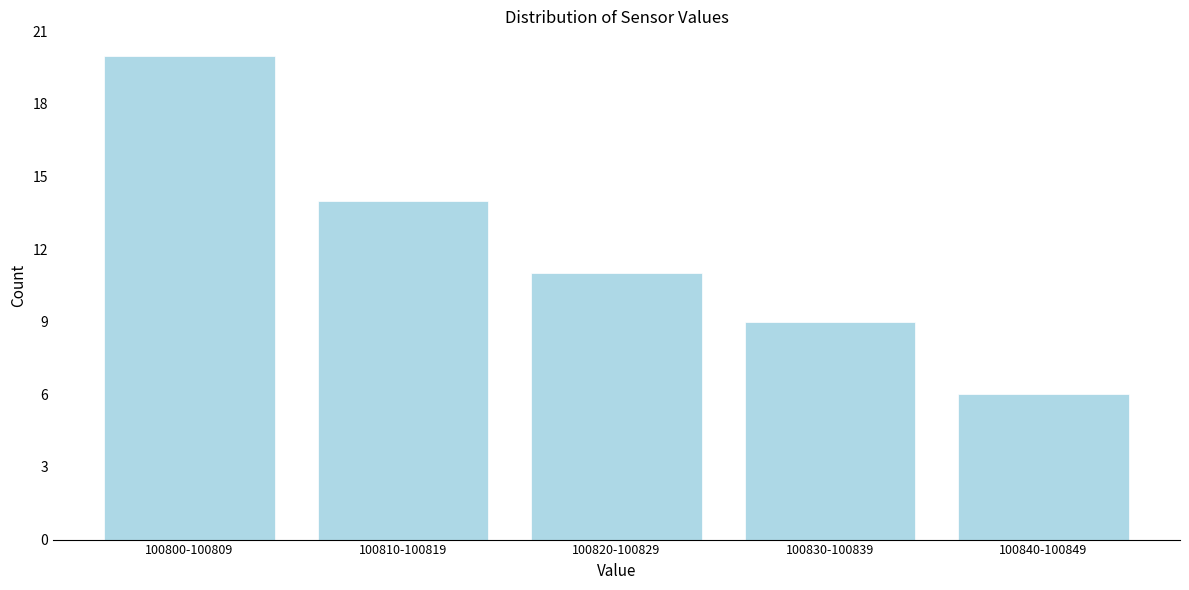

Reading right to left, list all the values displayed in this chart.

100840-100849=6	100830-100839=9	100820-100829=11	100810-100819=14	100800-100809=20